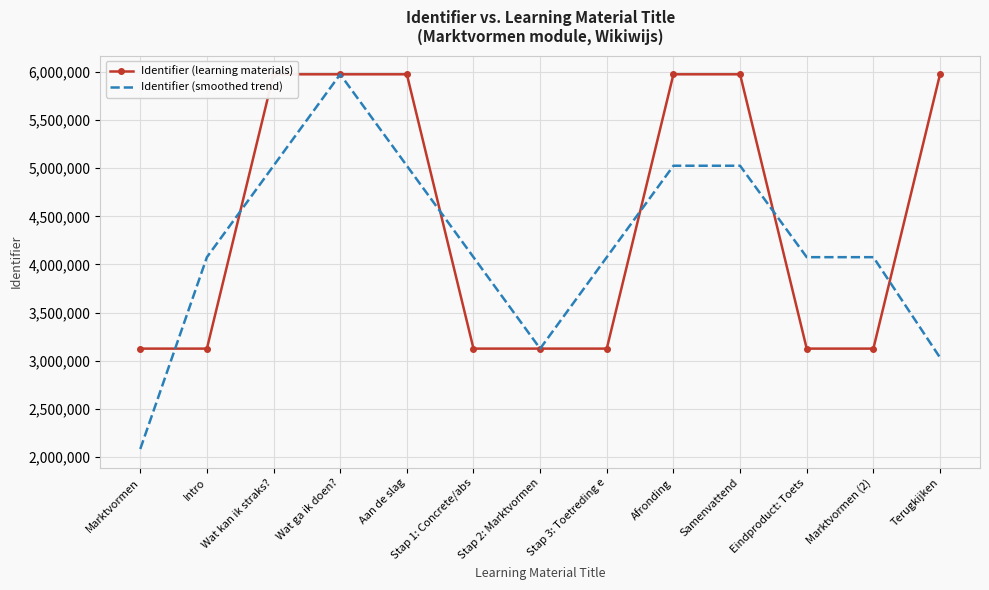

Is it true that Identifier (smoothed trend) equals 2798308.1 at Samenvattend?

False